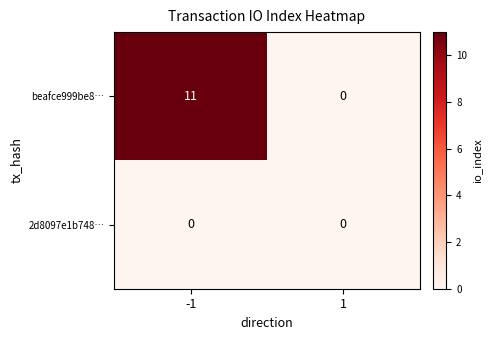

Reading left to right, what are all the values shown in this chart?

beafce999be8…: 11	0
2d8097e1b748…: 0	0